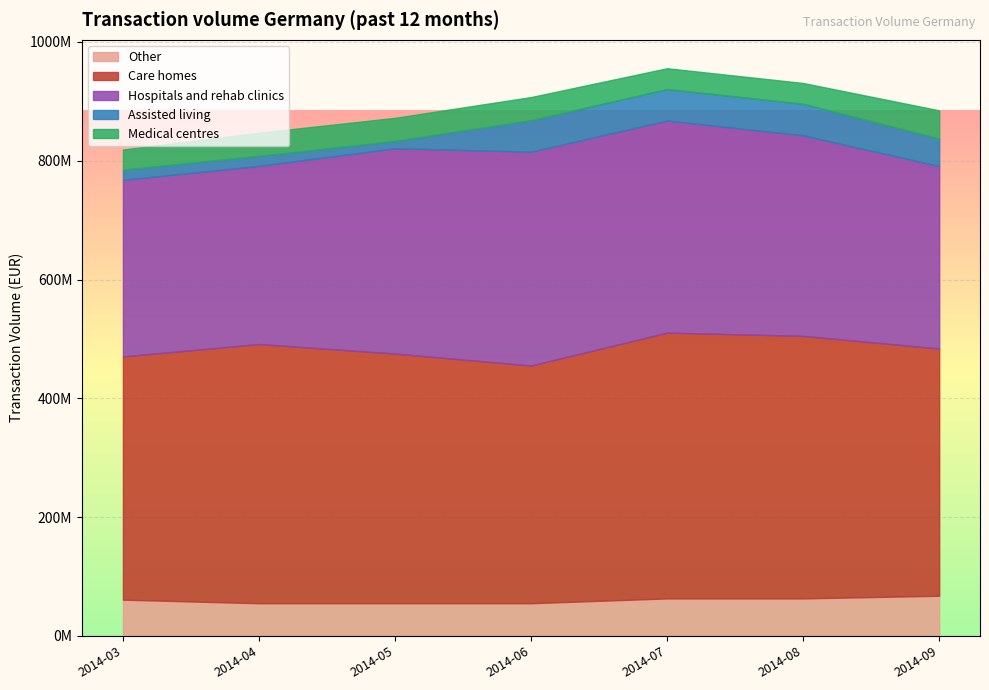

What are all the series names shown in the legend?

Other, Care homes, Hospitals and rehab clinics, Assisted living, Medical centres